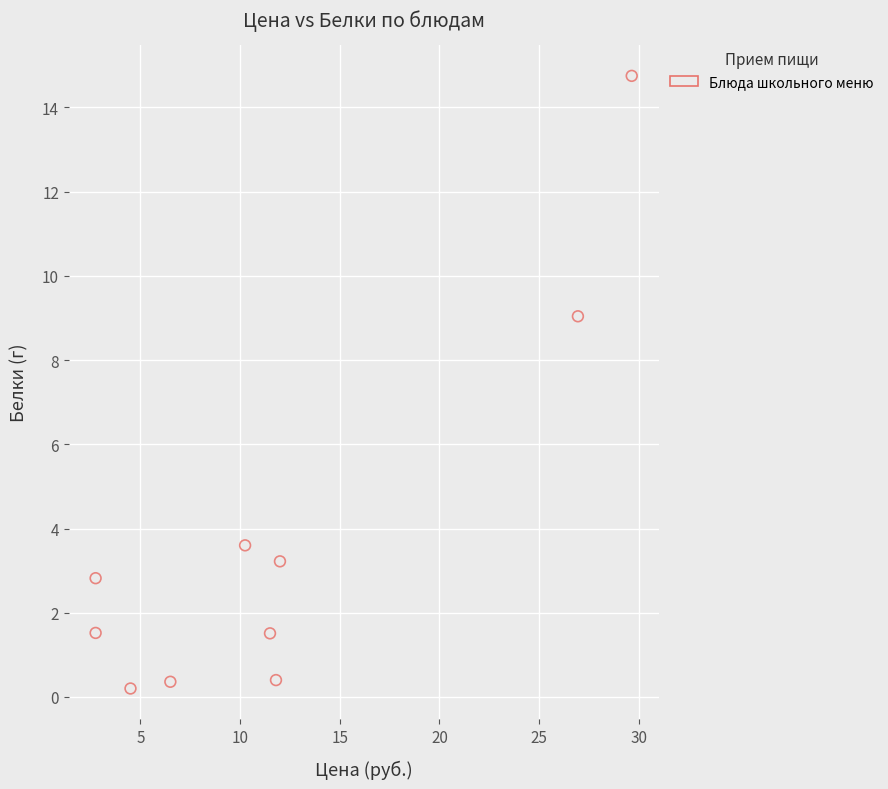

What is the range of X values (max minus min)?

26.9